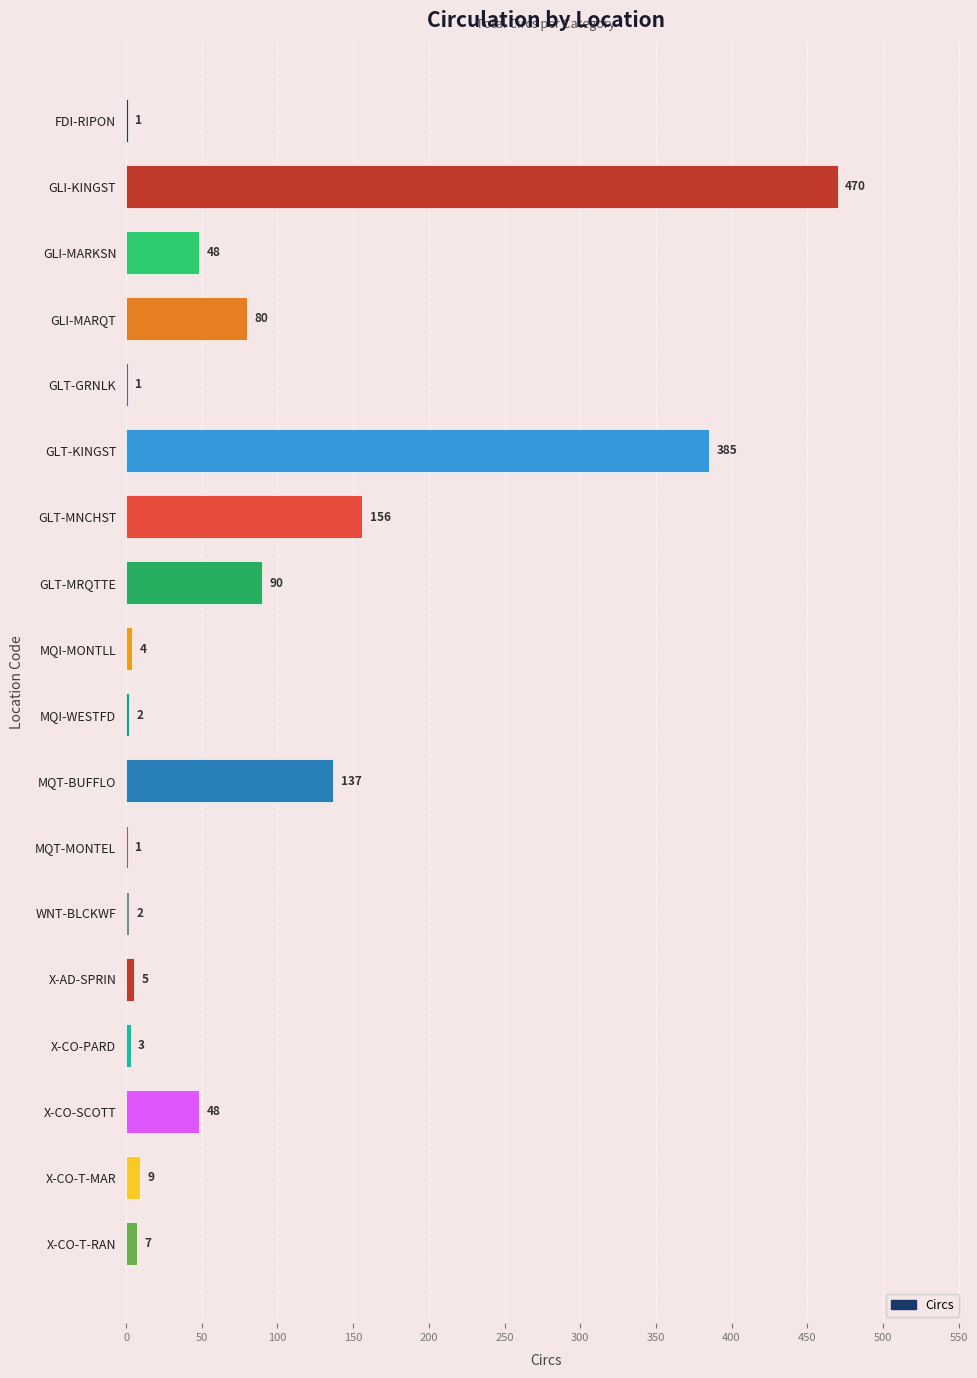

What is the sum of the values at GLT-KINGST and MQT-BUFFLO?

522